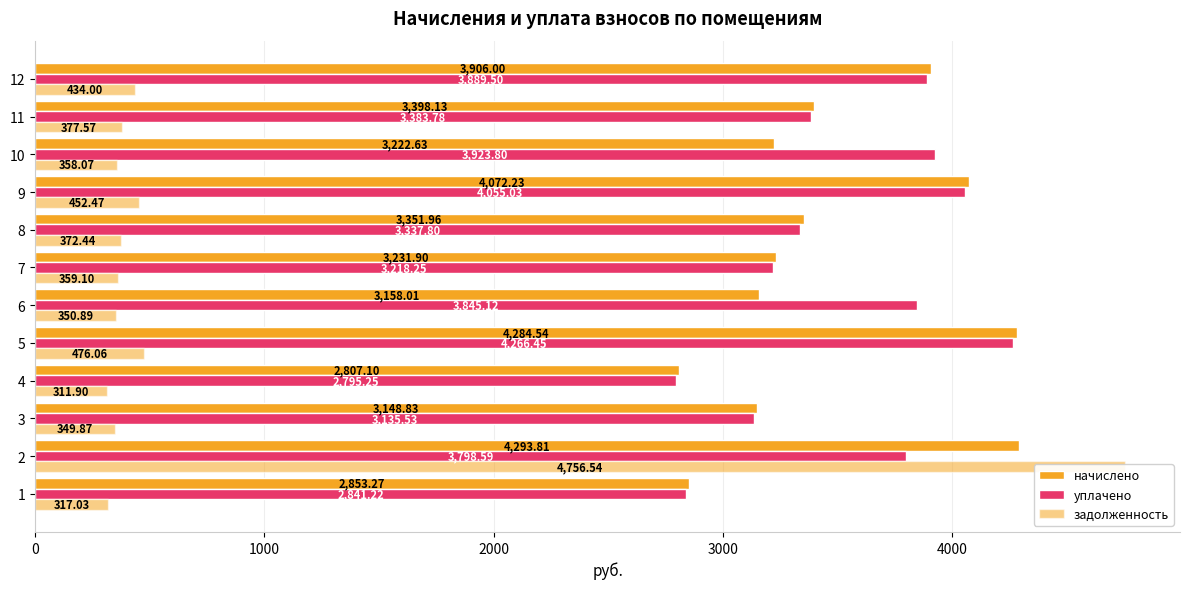

Is it true that уплачено equals 4726.5 at 8?

False